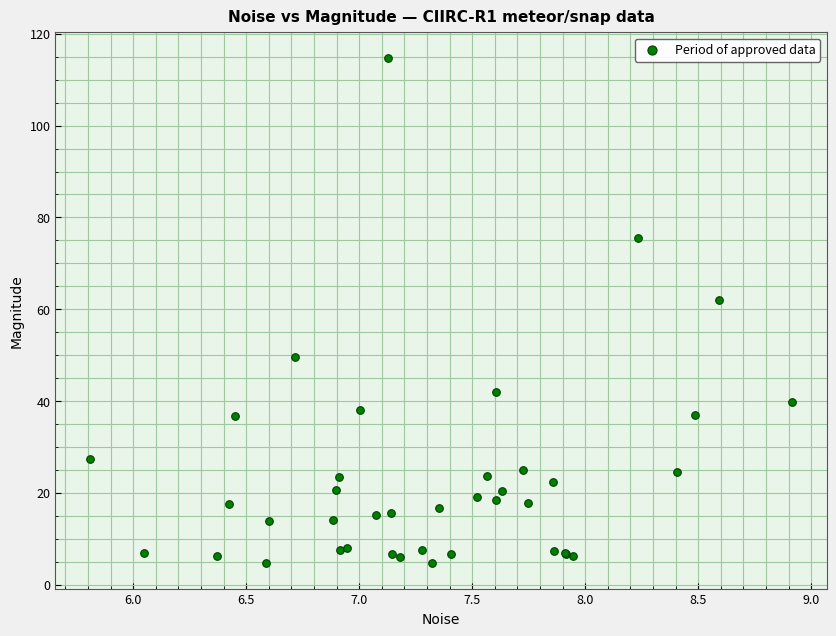

What Y value in the scatter plot is closest to 59?

61.9